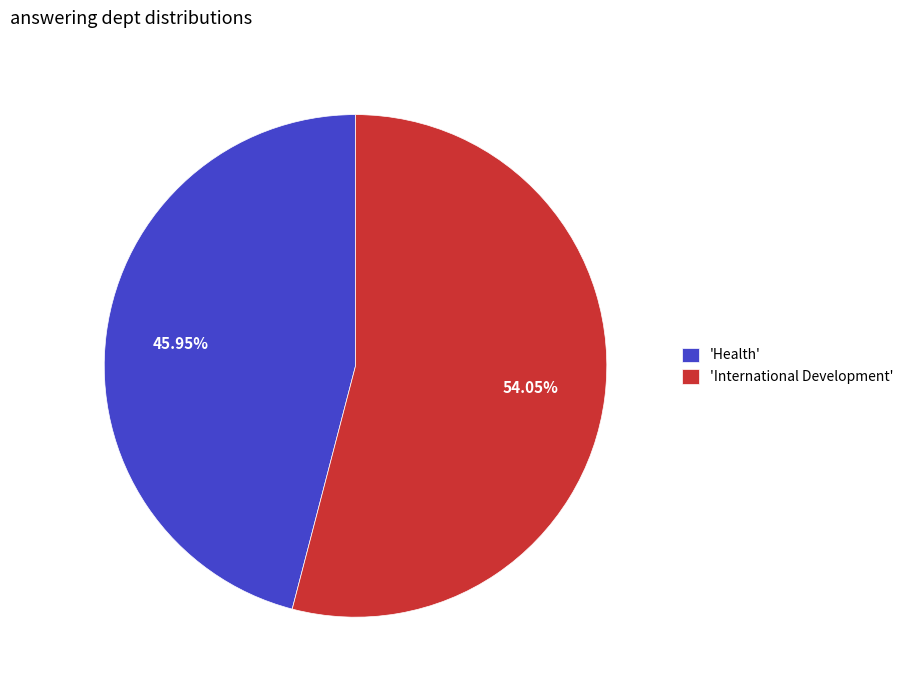

To the nearest percent, what is the average slice percentage?

50%